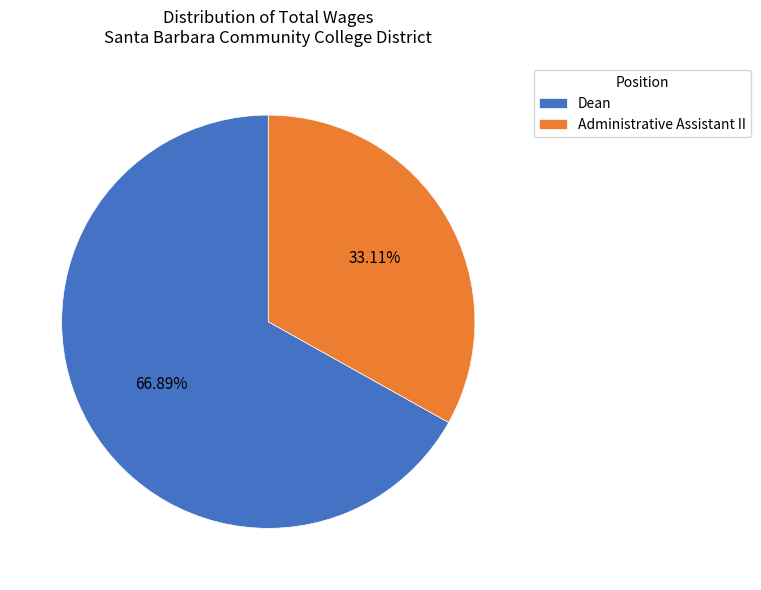

To the nearest percent, what is the difference between the Administrative Assistant II and Dean slice percentages?

34%